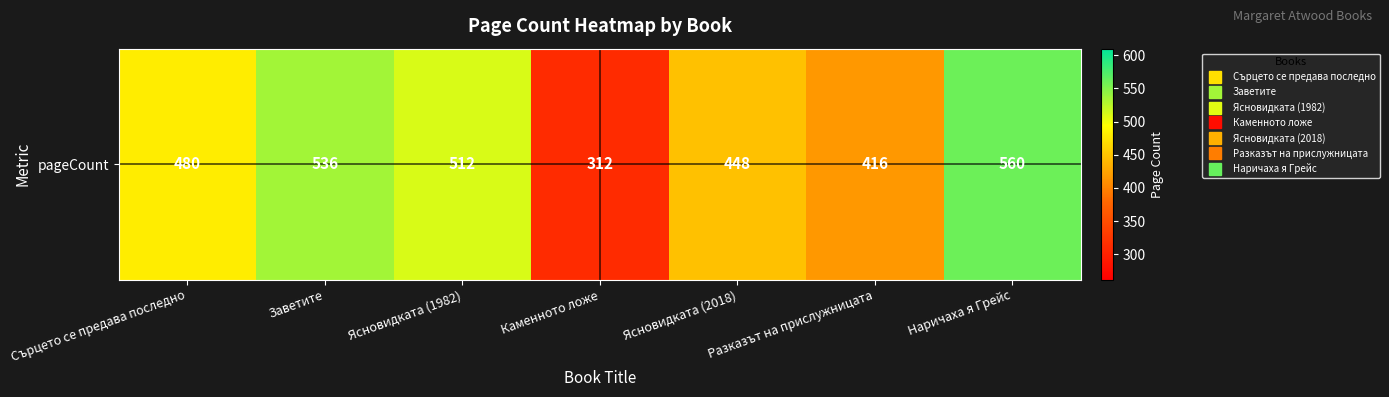

What is the average value?

466